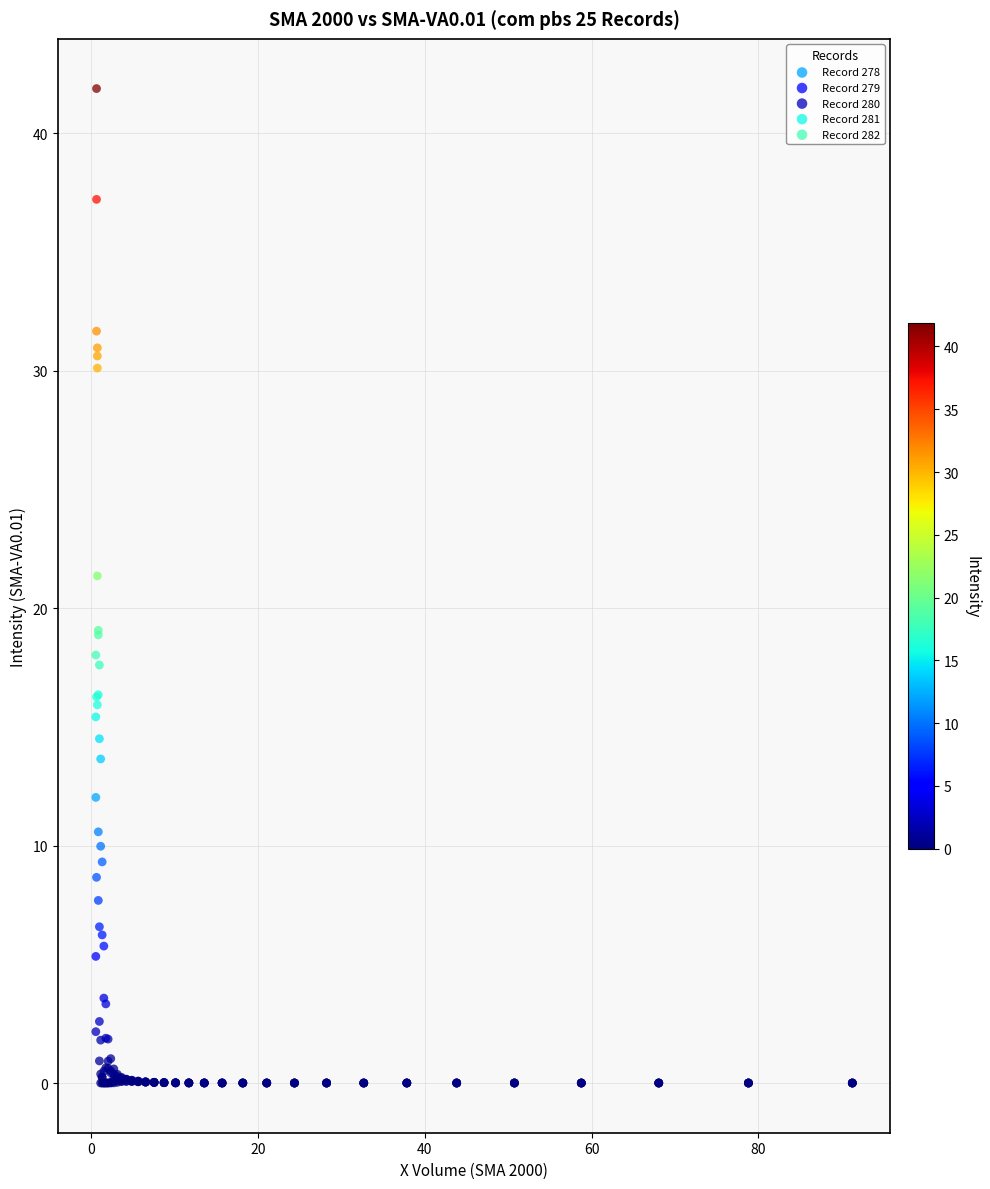

Which series contains the highest Y value?

Record 282